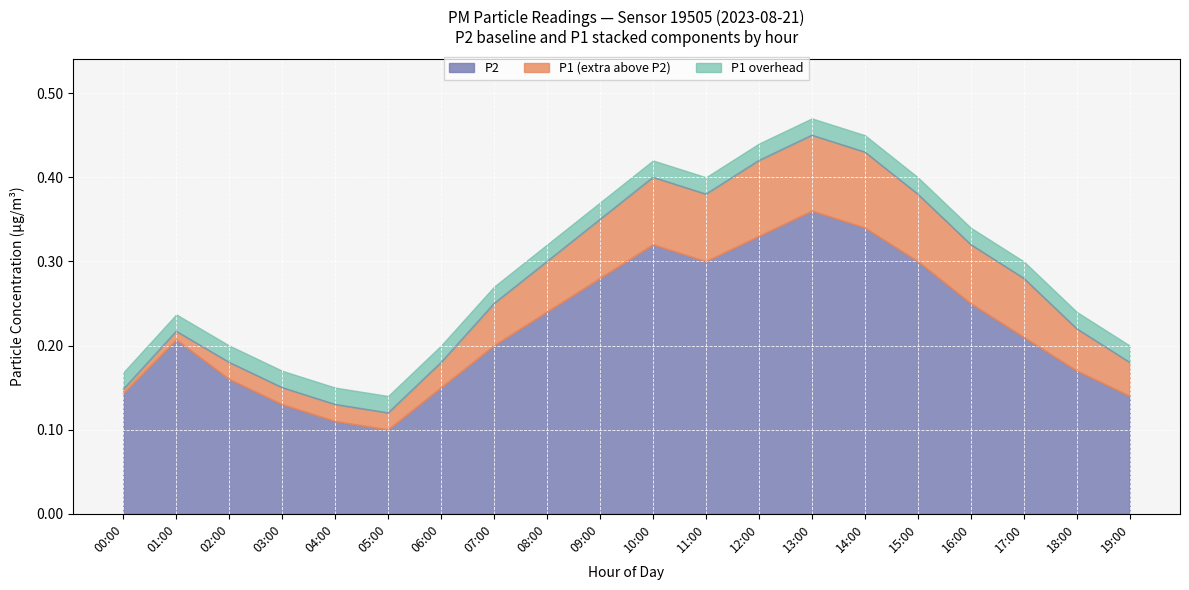

Reading right to left, extract all data points from this chart.

P1: 19:00=0.2	18:00=0.2	17:00=0.3	16:00=0.3	15:00=0.4	14:00=0.4	13:00=0.5	12:00=0.4	11:00=0.4	10:00=0.4	09:00=0.3	08:00=0.3	07:00=0.2	06:00=0.2	05:00=0.1	04:00=0.1	03:00=0.1	02:00=0.2	01:00=0.2	00:00=0.1
P2: 19:00=0.1	18:00=0.2	17:00=0.2	16:00=0.2	15:00=0.3	14:00=0.3	13:00=0.4	12:00=0.3	11:00=0.3	10:00=0.3	09:00=0.3	08:00=0.2	07:00=0.2	06:00=0.1	05:00=0.1	04:00=0.1	03:00=0.1	02:00=0.2	01:00=0.2	00:00=0.1